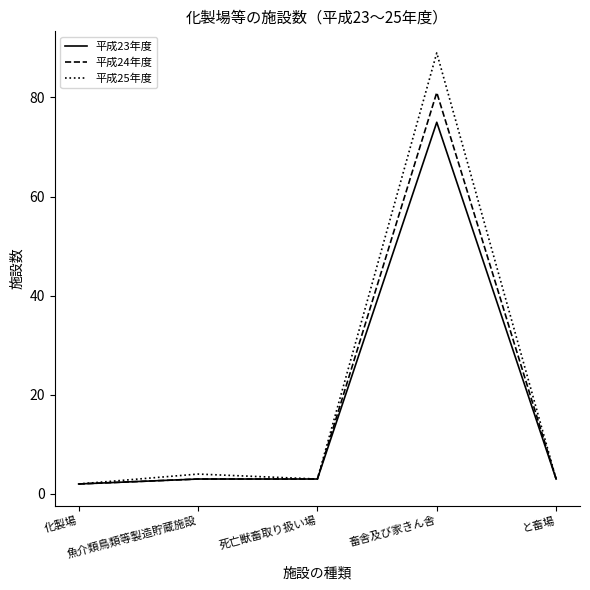

What is the smallest value displayed?

2